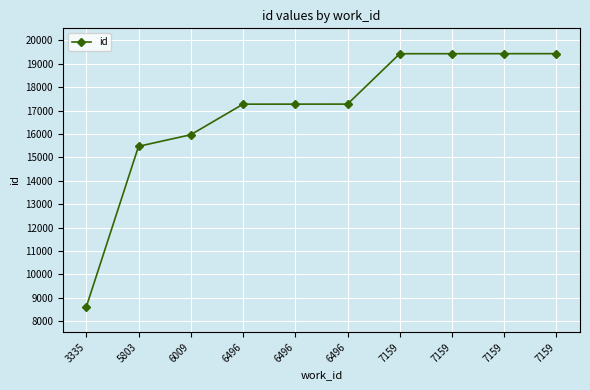

How many lines are shown in the chart?

1